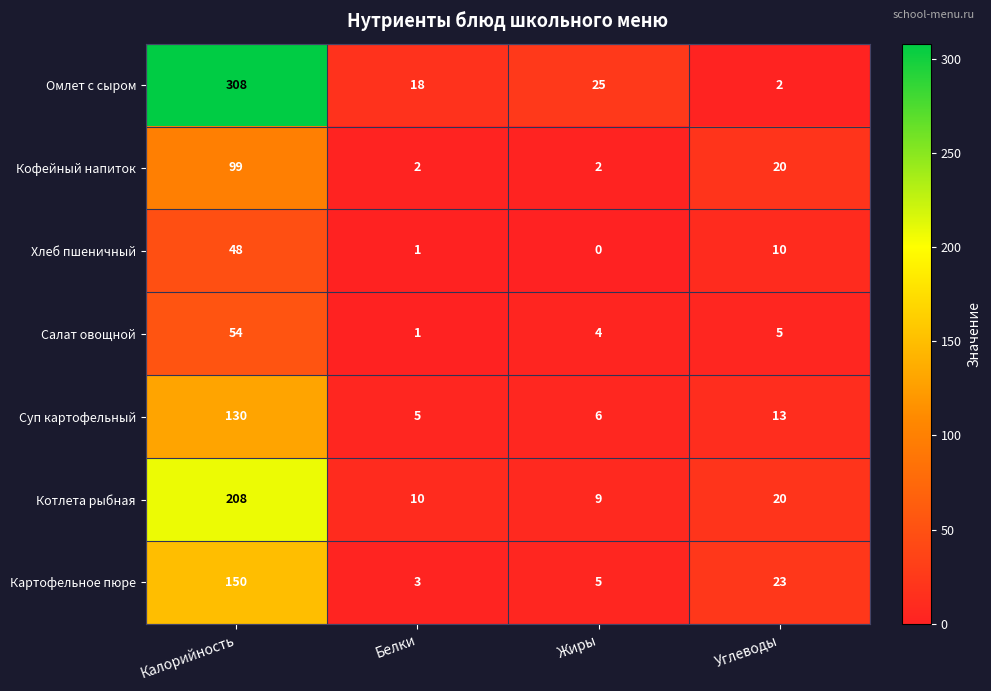

Which series has the largest total across all categories?

Омлет с сыром